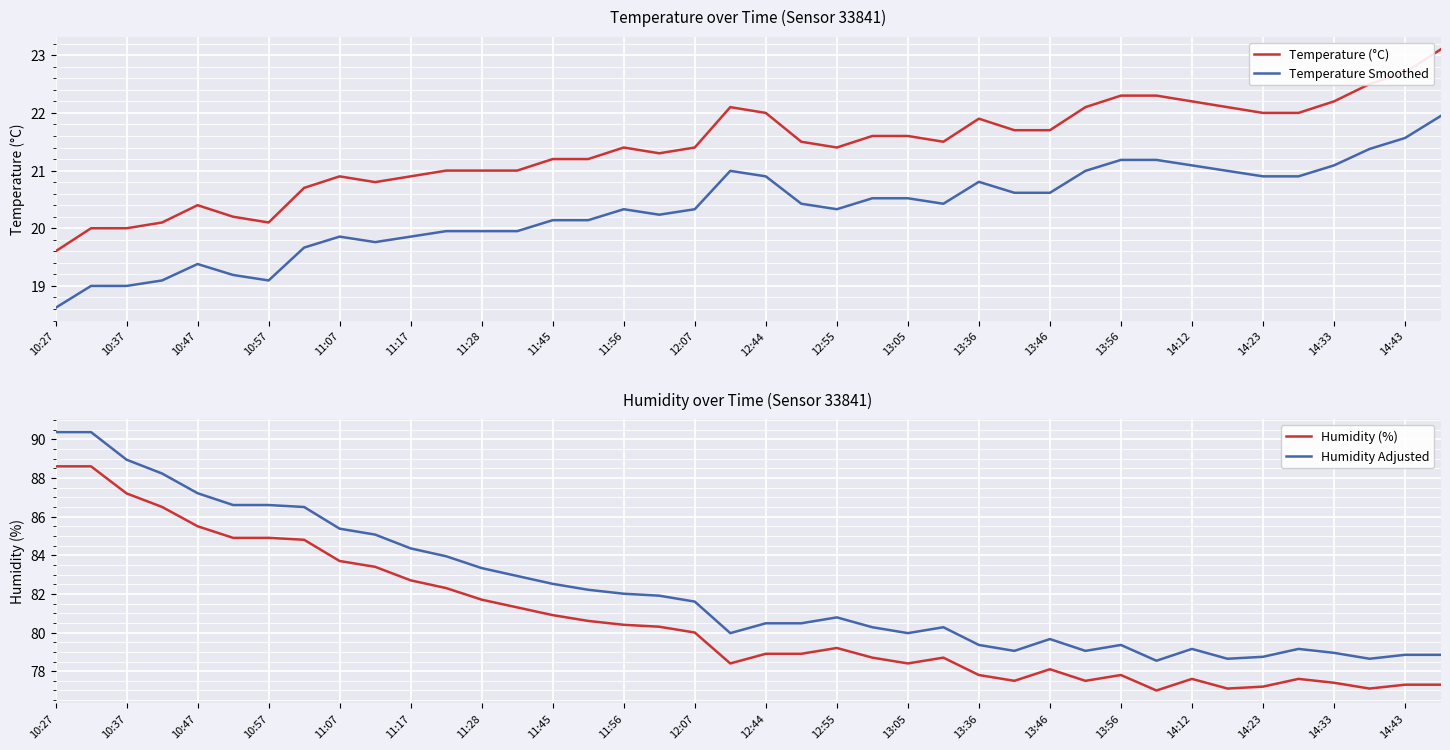

What is the highest value of the Humidity Adjusted series?

90.4